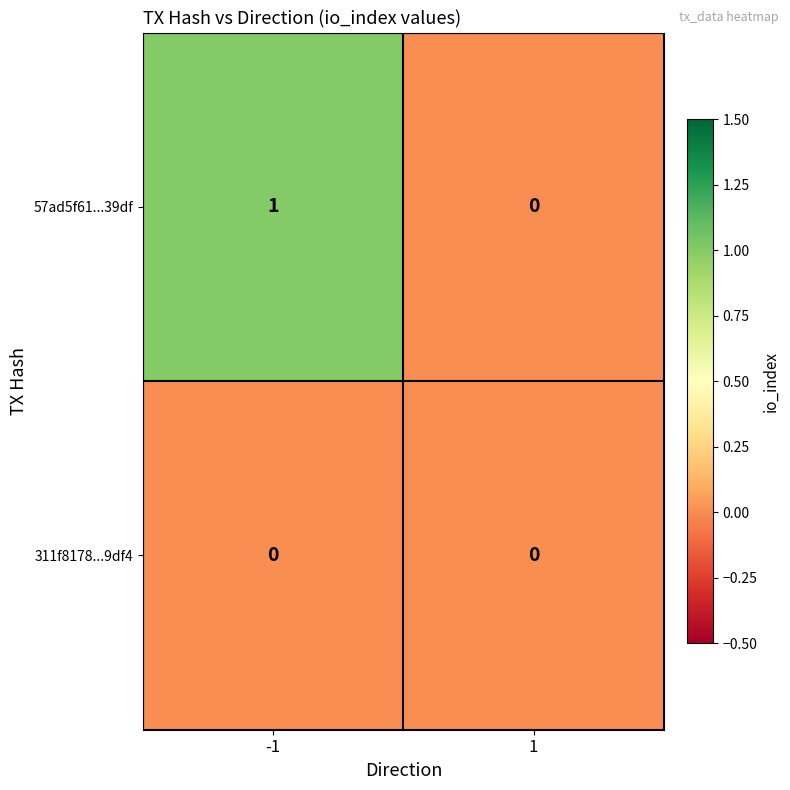

The 311f8178...9df4 series shows 0 at 1. True or false?

True